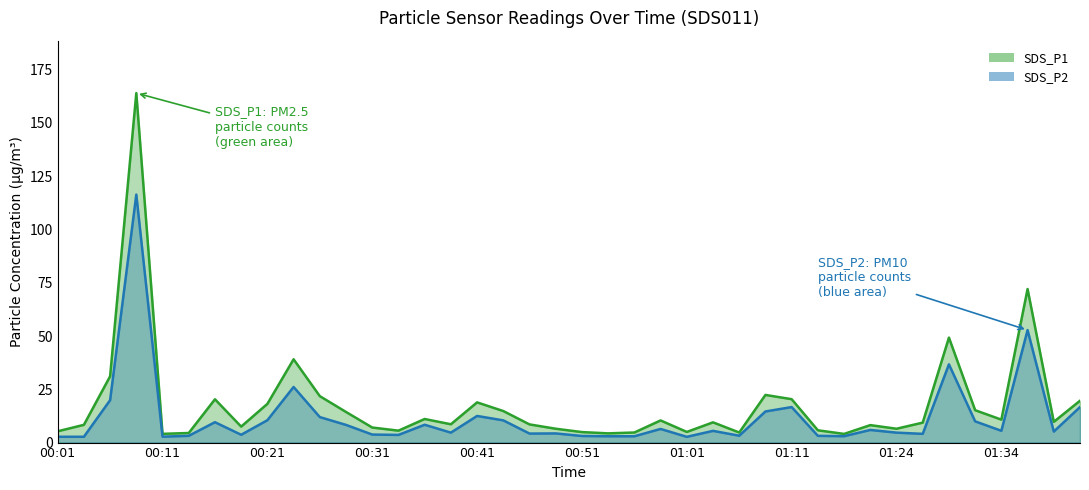

Reading right to left, extract all data points from this chart.

SDS_P1: 19.6	9.7	72.1	10.8	15.2	49.3	9.4	6.5	8.2	4.1	5.8	20.4	22.4	4.7	9.5	5.0	10.4	4.7	4.3	4.9	6.5	8.5	14.8	18.9	8.6	11.1	5.6	7.1	14.4	21.8	39.1	18.2	7.5	20.3	4.5	4.1	164.0	31.1	8.3	5.3
SDS_P2: 16.7	5.2	52.8	5.5	10.0	36.7	4.1	4.7	5.9	3.0	3.2	16.7	14.6	3.2	5.5	2.7	6.4	3.0	3.0	3.1	4.3	4.2	10.4	12.5	4.7	8.4	3.6	3.8	8.3	12.0	26.1	10.5	3.7	9.6	3.2	2.8	116.4	19.9	2.7	2.7